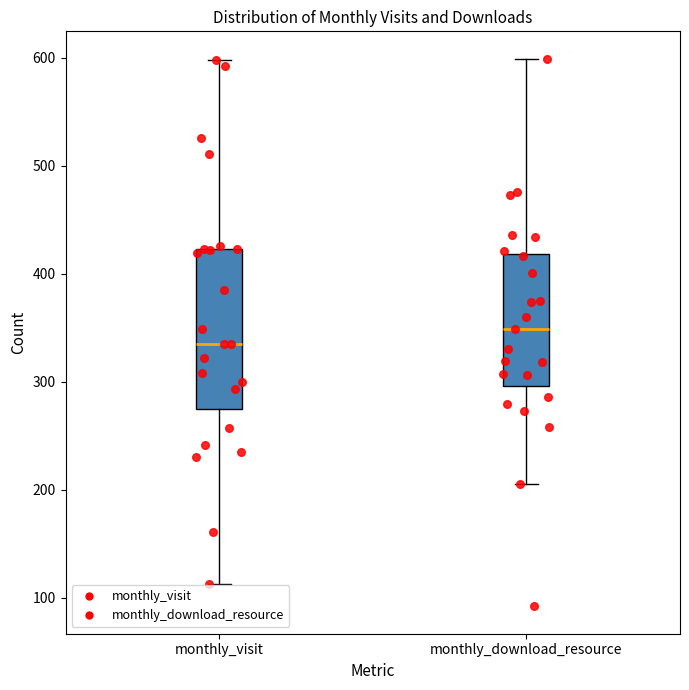

Reading left to right, read every box against the y-axis: the position of its median line, the range the box covers, and the ends of its whiskers. The values are not printed on the chart, so give them approximately, as read against the axis.

monthly_visit: median 340, box 280 to 420, whiskers 110 to 600
monthly_download_resource: median 350, box 300 to 420, whiskers 210 to 600